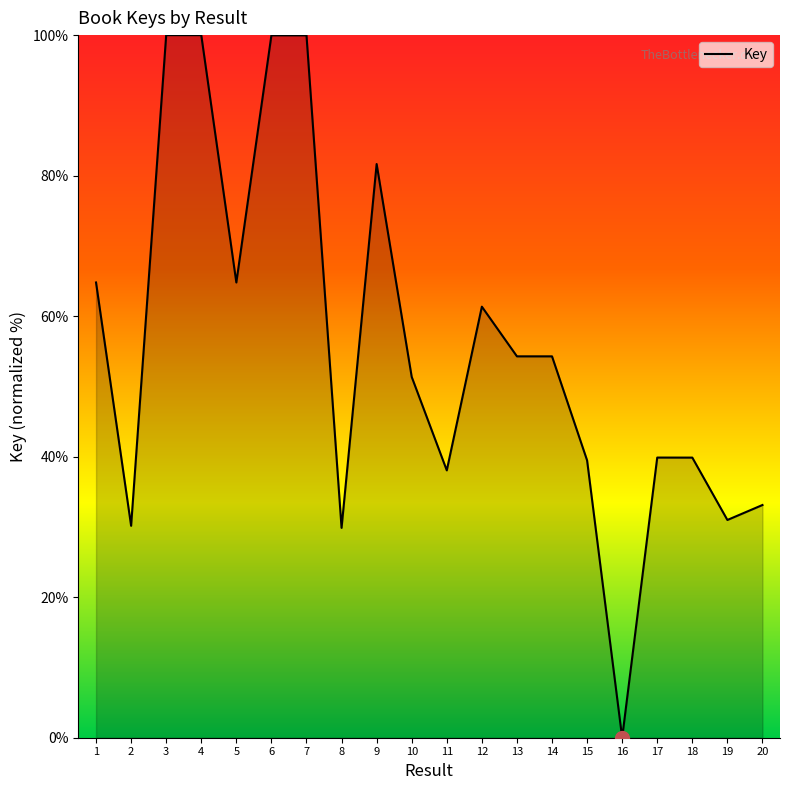

Count the number of data series in this chart.

1